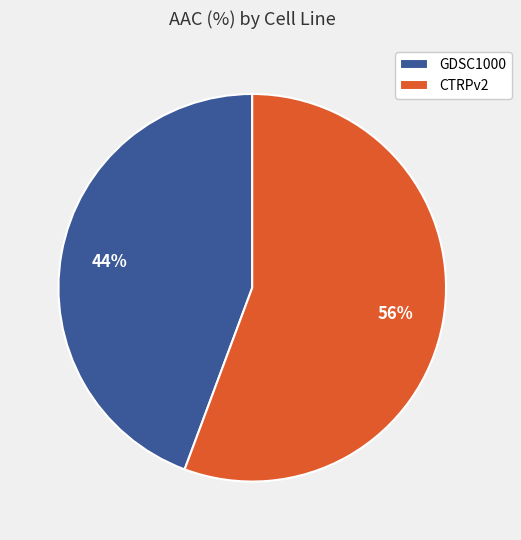

To the nearest percent, what is the average slice percentage?

50%